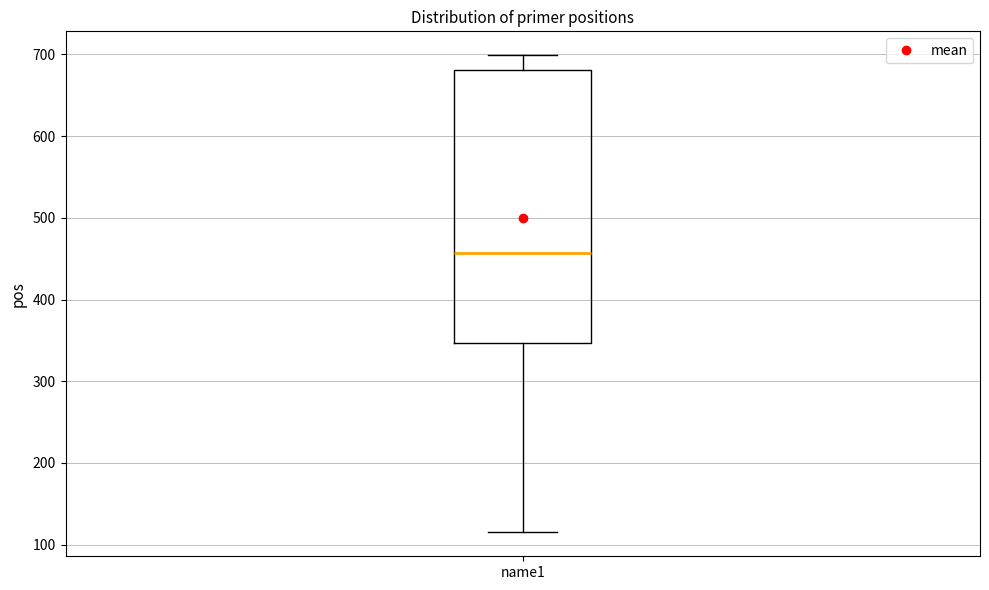

Where does the upper whisker of the box for name1 end on the y-axis? The values are not printed on the chart, so give them approximately, as read against the axis.

700